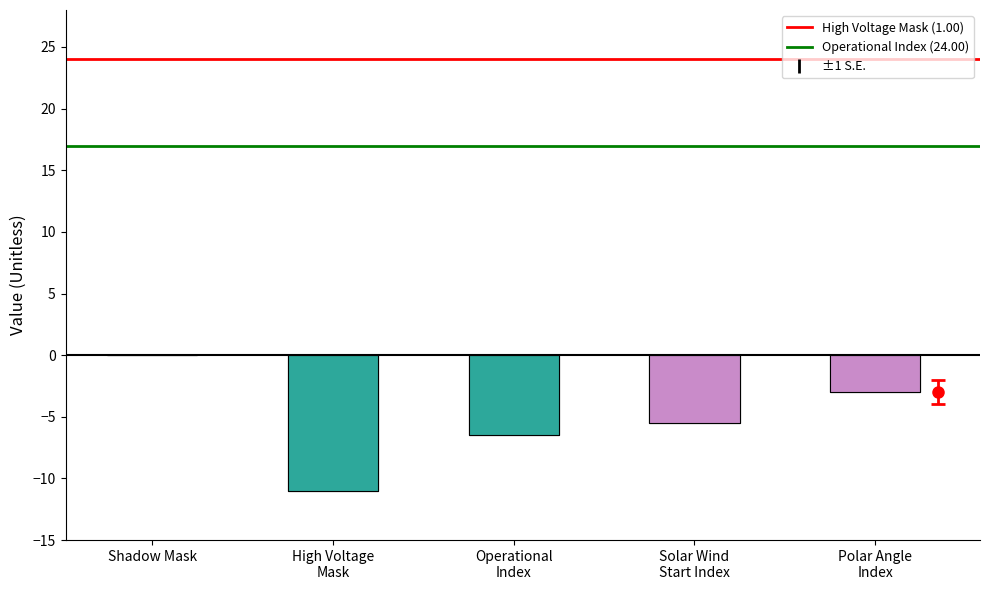

What is the label of the 2nd bar from the left?

High Voltage
Mask